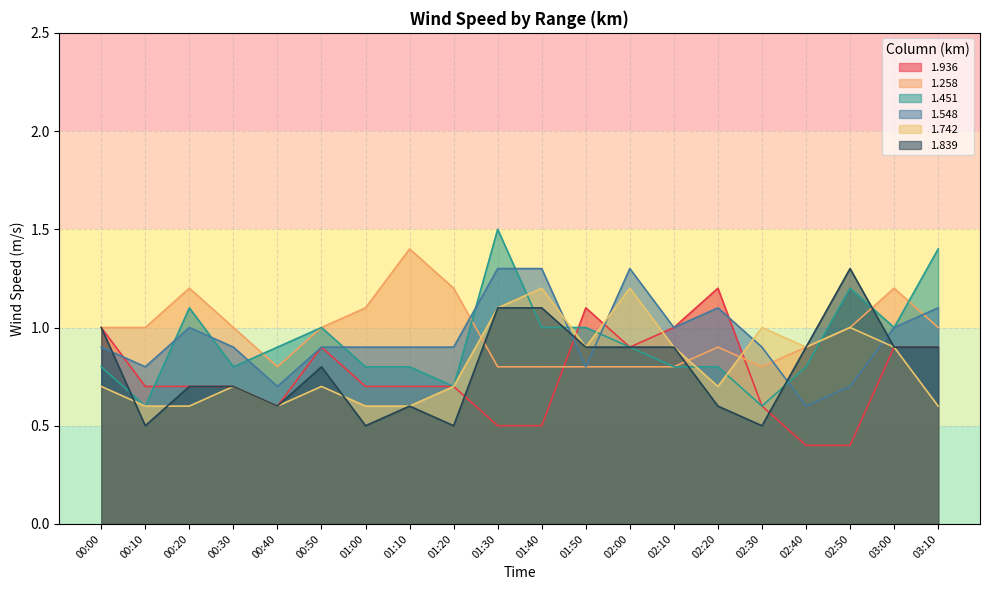

True or false: 1.451 and 1.258 intersect in this chart.

True